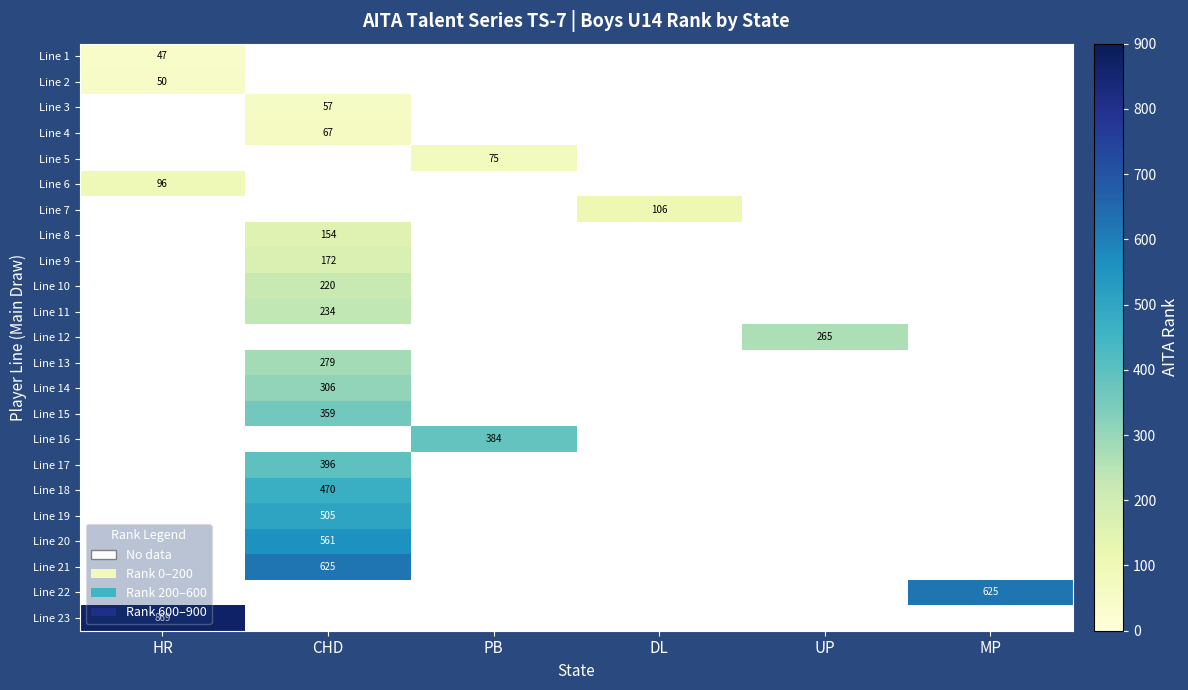

At which category does the chart reach its peak across all series?

HR